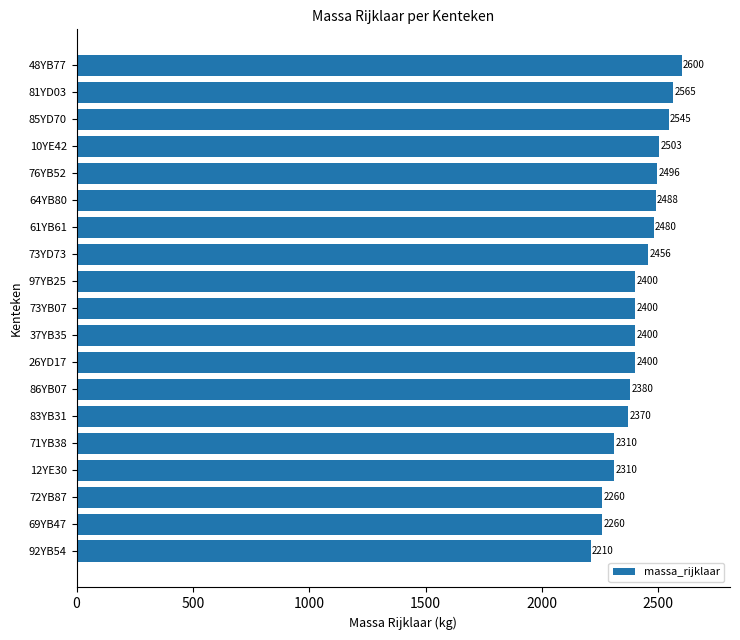

What is the label of the 12th bar from the top?

26YD17